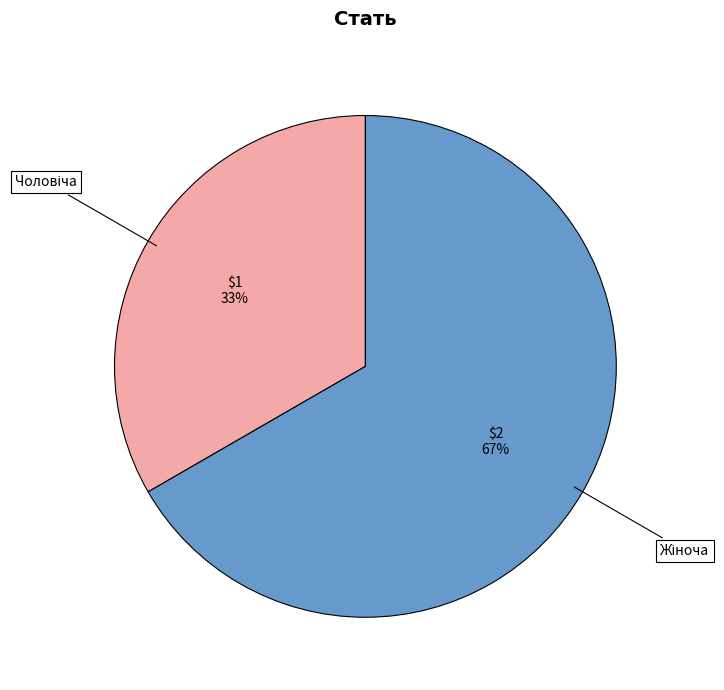

To the nearest percent, what is the average slice percentage?

50%